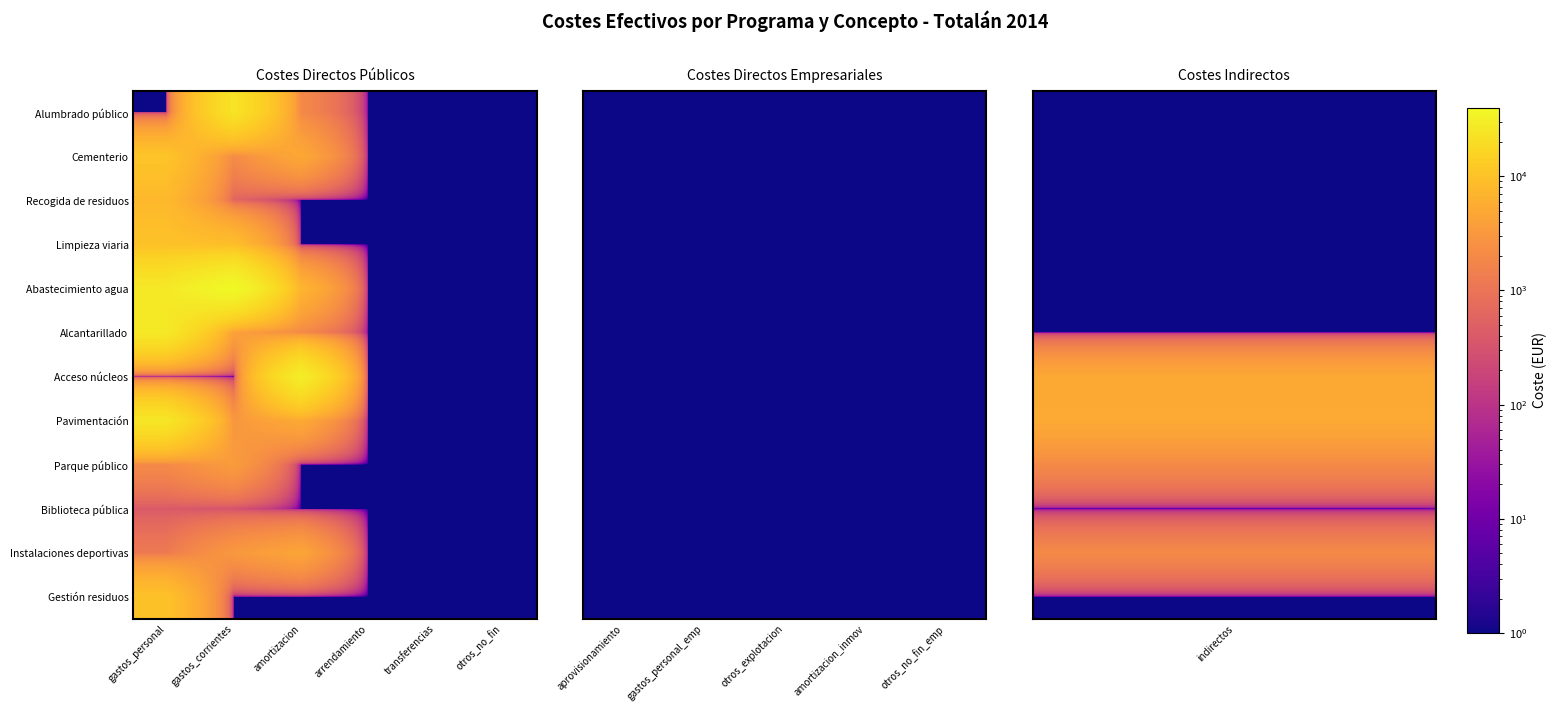

List the labels in order of Pavimentación value, smallest first.

3, 4, 5, 7, 8, 9, 10, 11, 1, 2, 6, 0